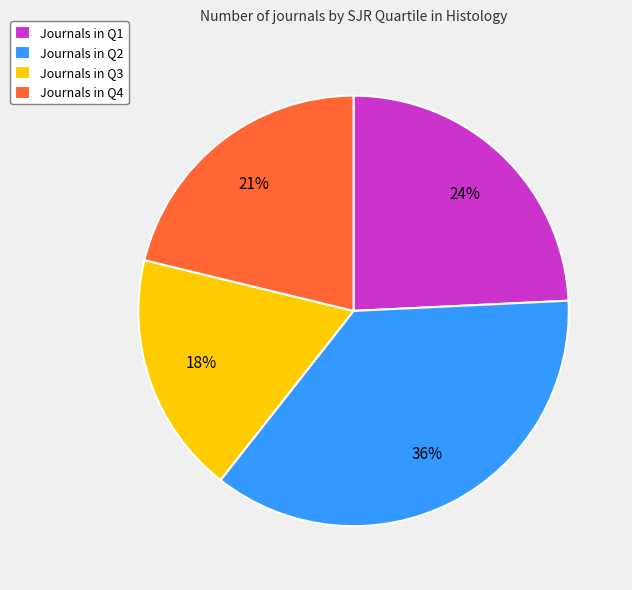

Count the number of slices in the pie.

4